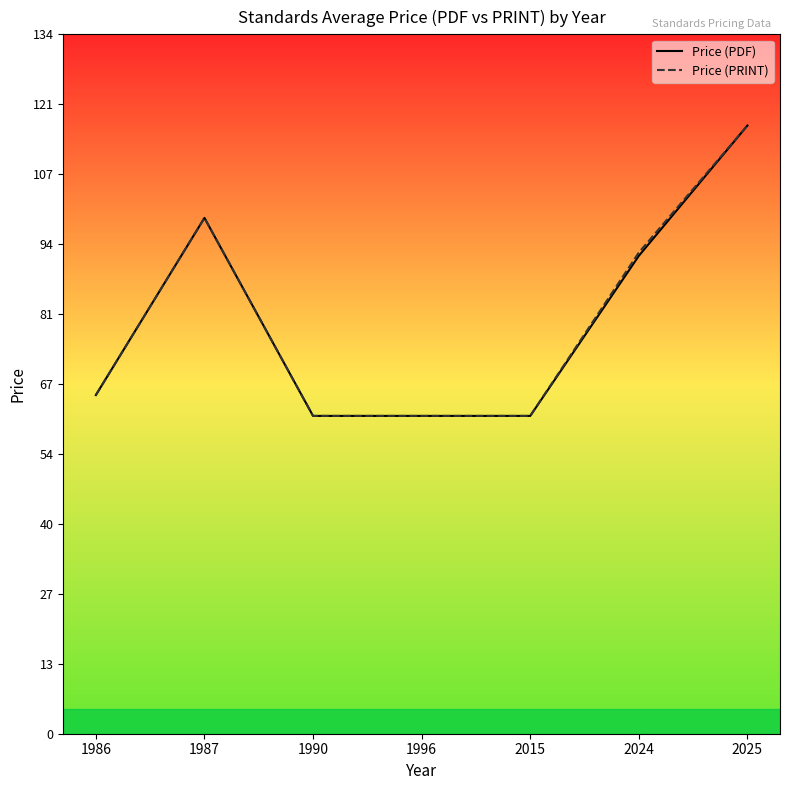

What is the smallest value displayed?

61.0